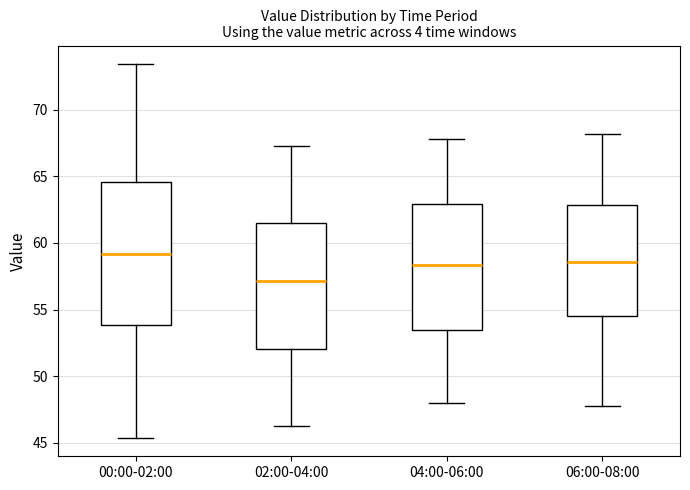

Reading left to right, read every box against the y-axis: the position of its median line, the range the box covers, and the ends of its whiskers. The values are not printed on the chart, so give them approximately, as read against the axis.

00:00-02:00: median 59.0, box 54.0 to 64.5, whiskers 45.5 to 73.5
02:00-04:00: median 57.0, box 52.0 to 61.5, whiskers 46.5 to 67.5
04:00-06:00: median 58.5, box 53.5 to 63.0, whiskers 48.0 to 68.0
06:00-08:00: median 58.5, box 54.5 to 63.0, whiskers 48.0 to 68.0